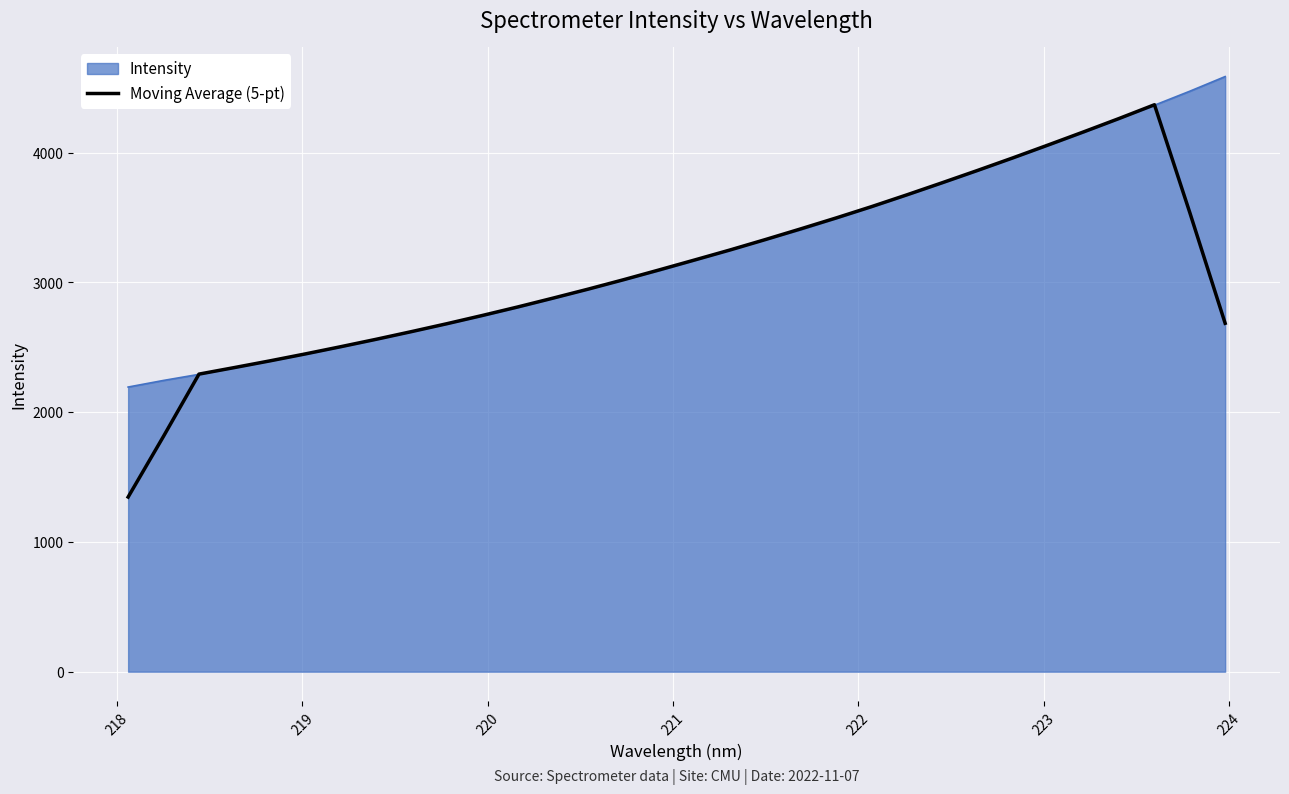

Which series has the largest range (max minus min)?

Moving Average (5-pt)